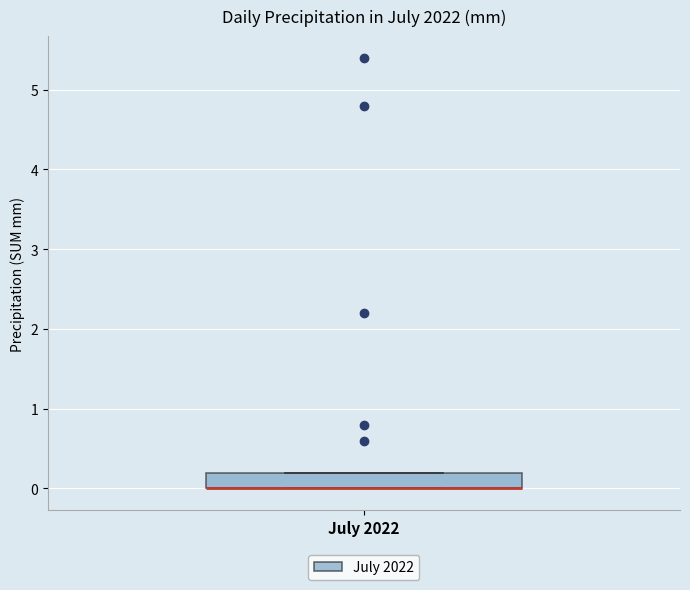

Transcribe this box plot: give where the median line is, the range the box spans, and where the two whiskers end, as read against the y-axis. The values are not printed on the chart, so give them approximately, as read against the axis.

median 0.0 (drawn on the box's lower edge), box 0.0 to 0.2, whiskers 0.0 to 0.2